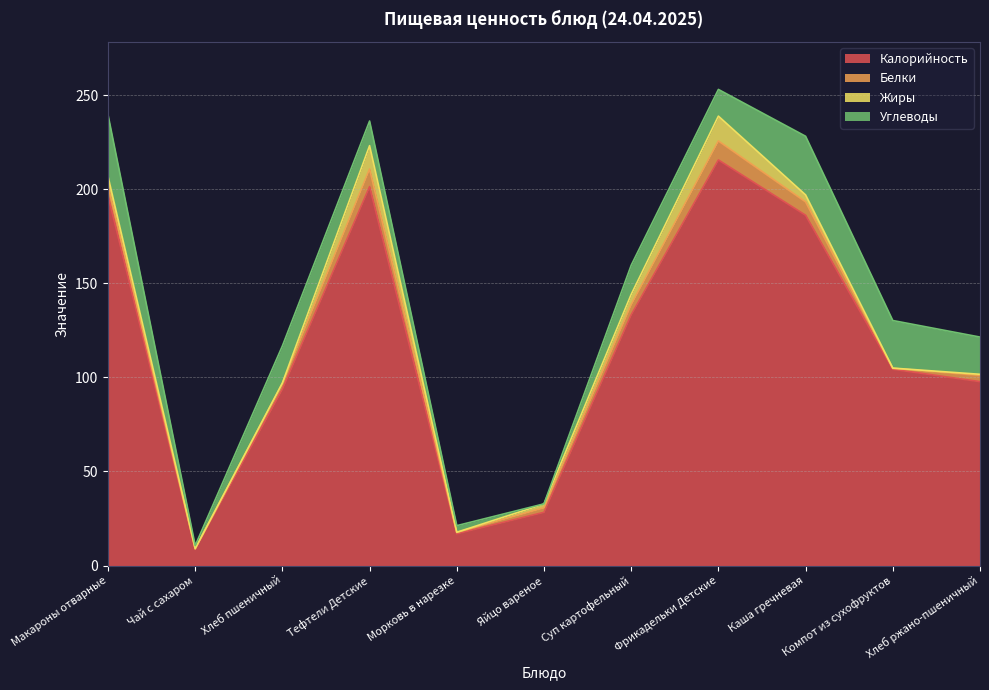

What are all the series names shown in the legend?

Калорийность, Белки, Жиры, Углеводы